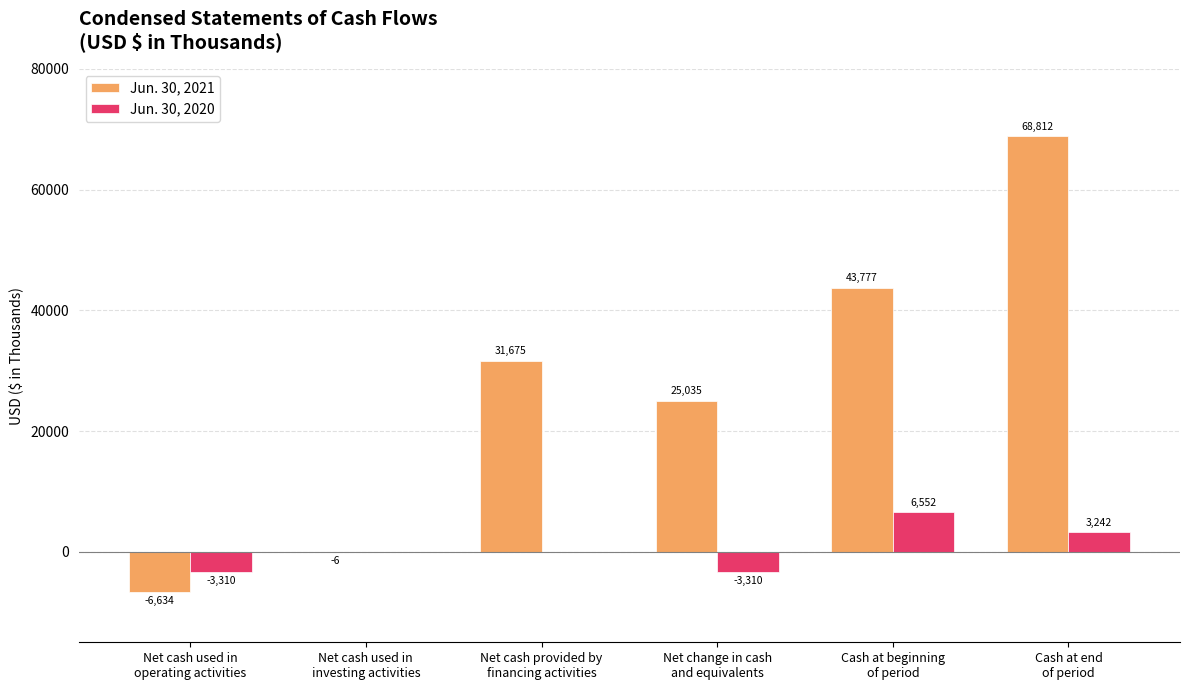

Which series has the largest total across all categories?

Jun. 30, 2021